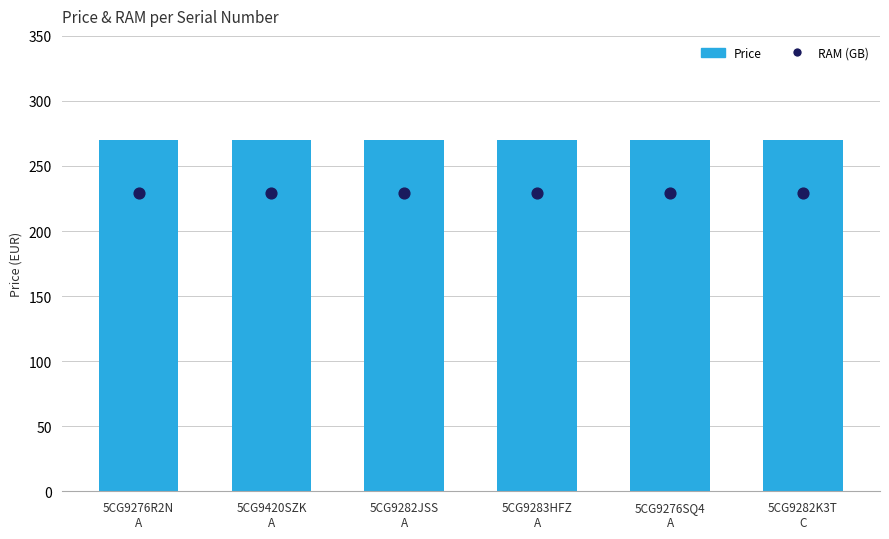

Is the value of RAM (GB) at 5CG9420SZK
A greater than the value of Price at 5CG9276SQ4
A?

No